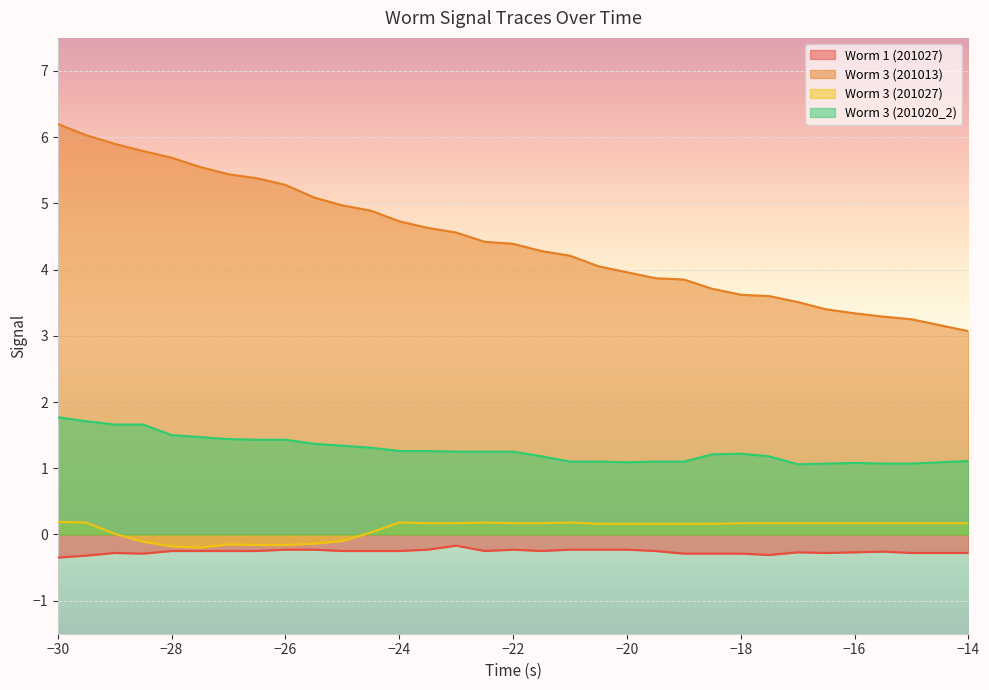

Where is the first local maximum for Worm 1 (201027)?

-29